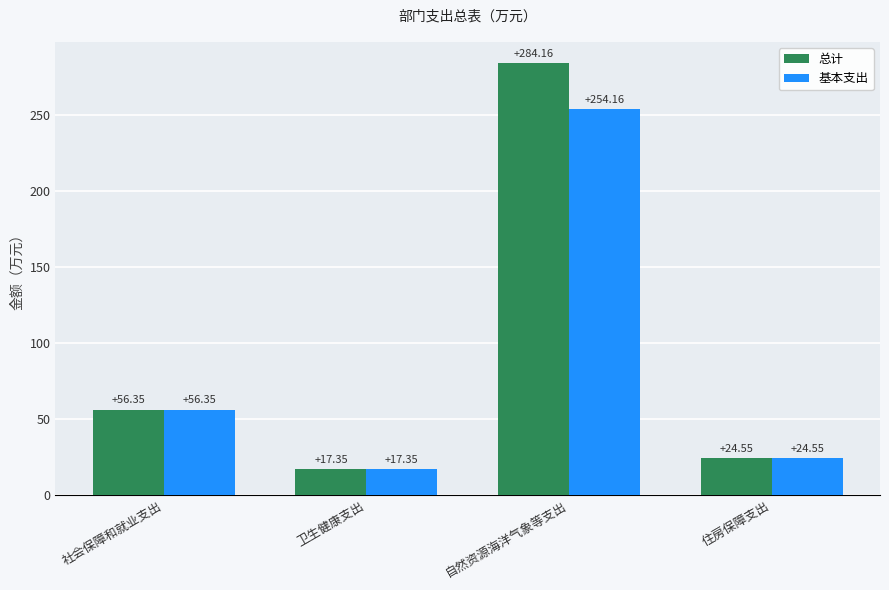

What is the sum of the 总计 values at 住房保障支出 and 自然资源海洋气象等支出?

308.7